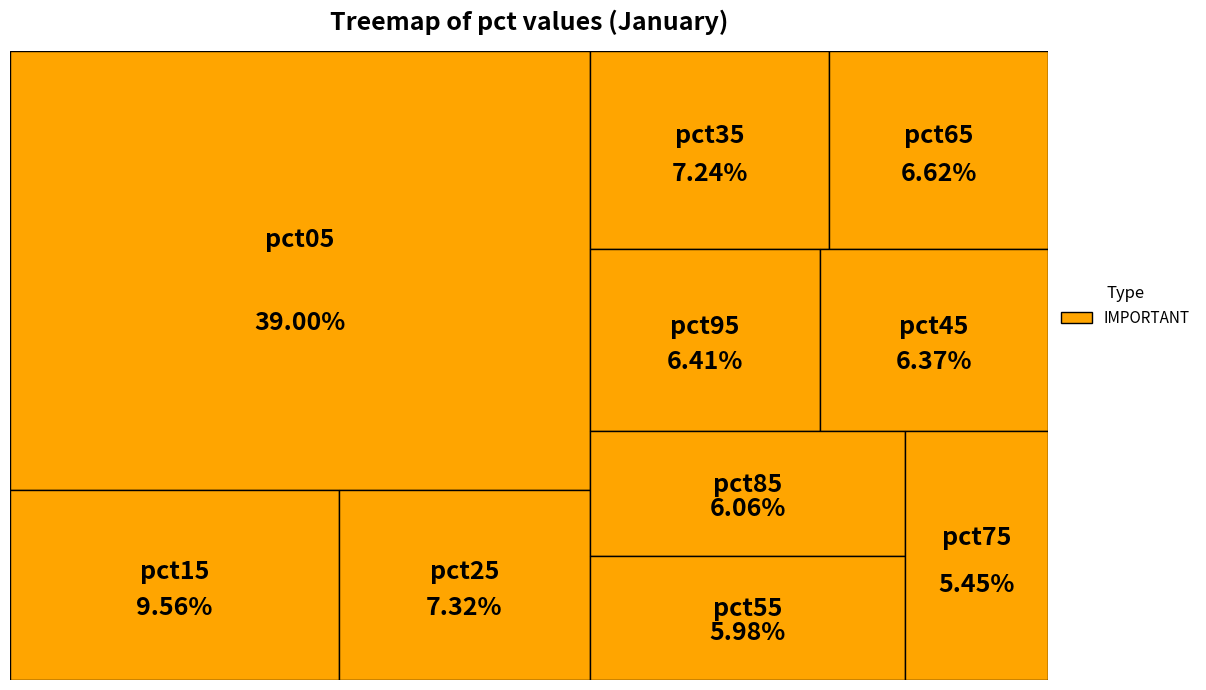

Does pct45 account for over 50% of the chart?

No